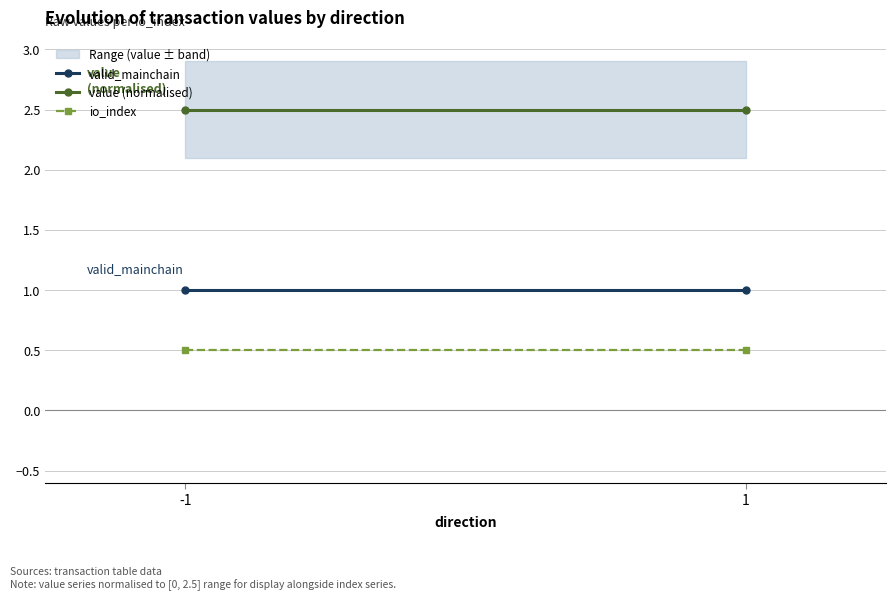

Is it true that valid_mainchain equals 1.0 at -1?

True